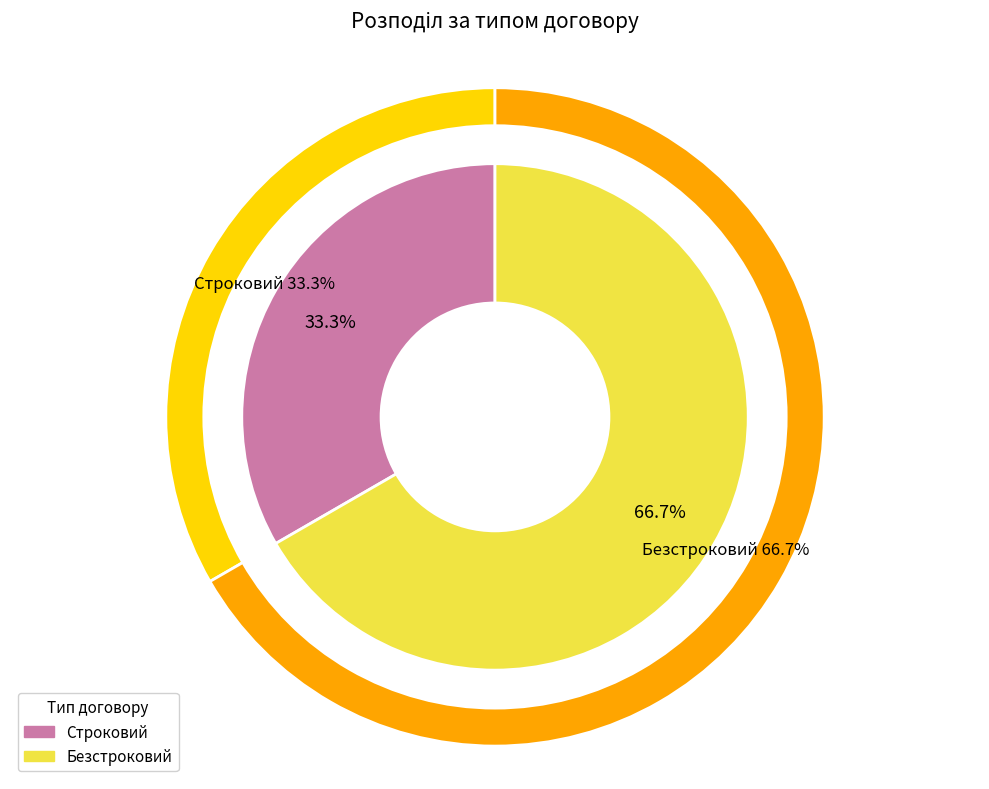

Is Строковий the majority of the pie?

No